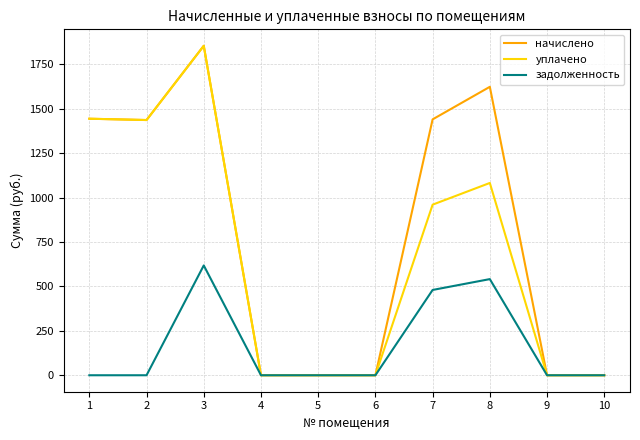

True or false: начислено has a value of 0.0 at 5.

True